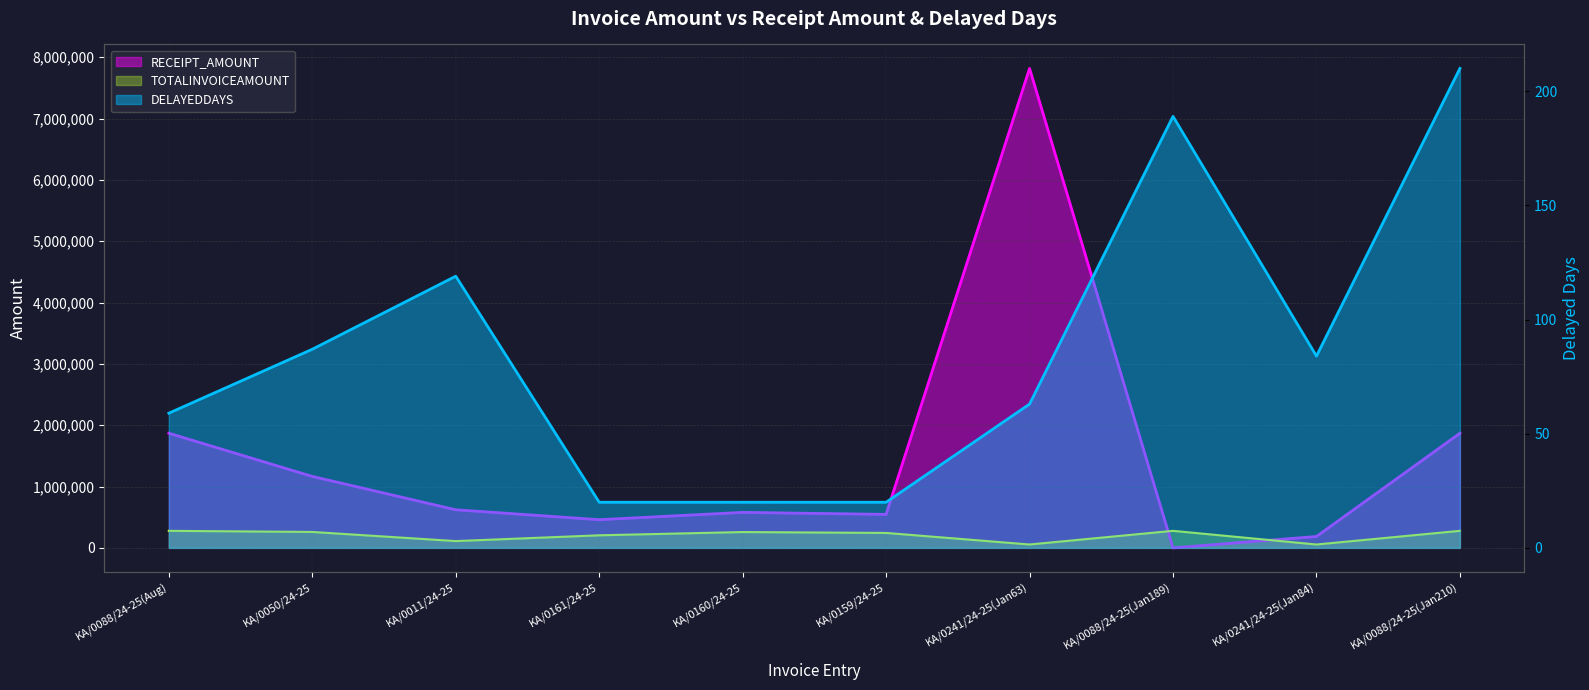

Count the number of data series in this chart.

3